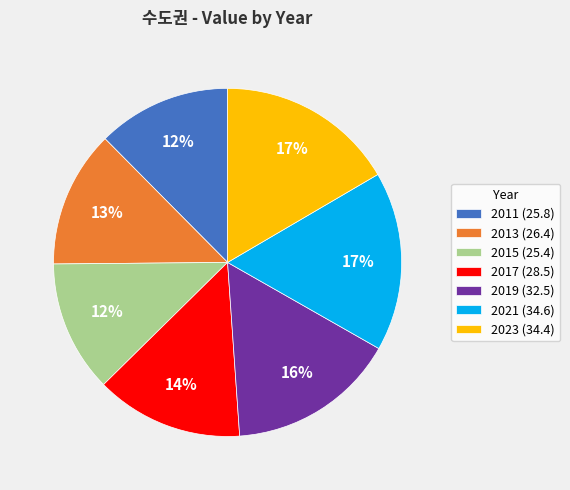

Does 2013 account for over 50% of the chart?

No